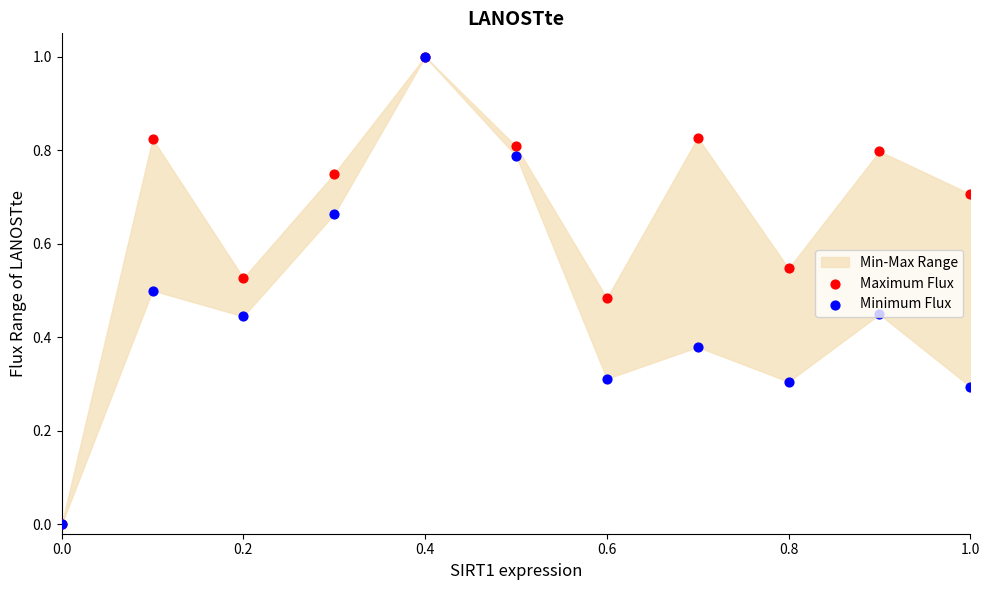

What are all the series names shown in the legend?

Maximum Flux, Minimum Flux